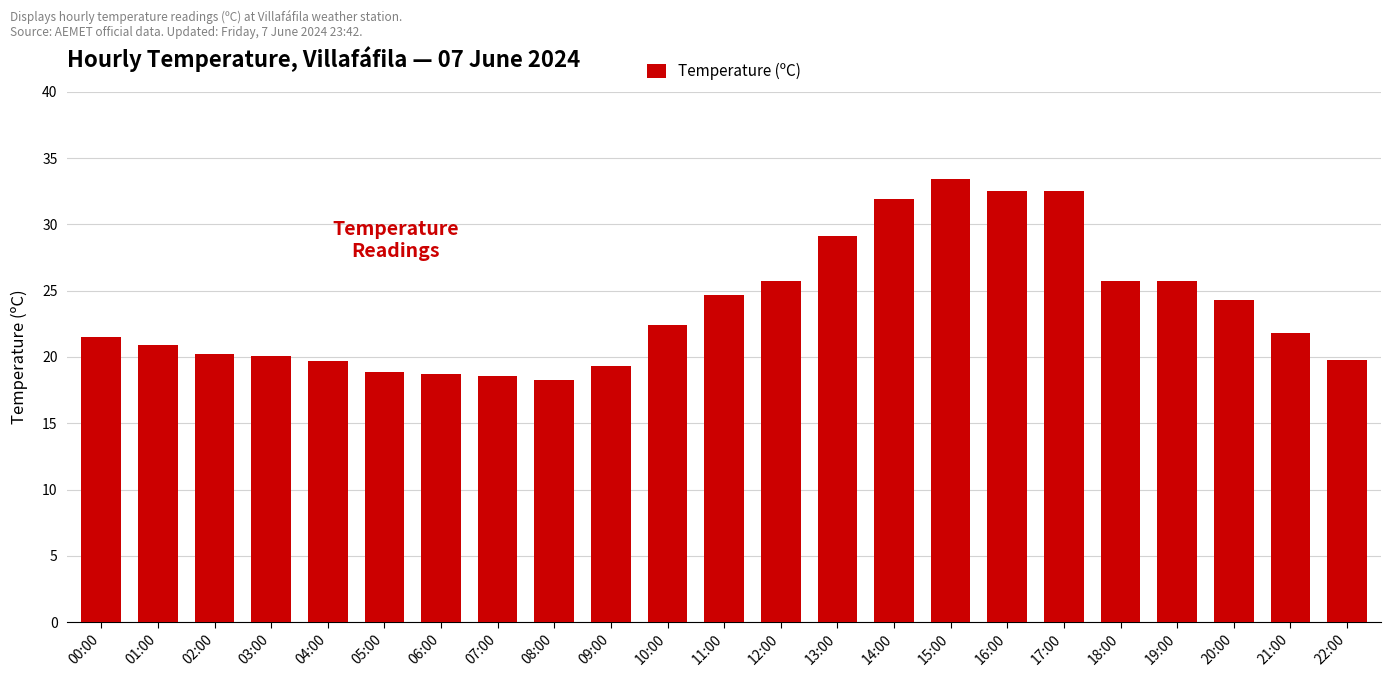

What is the minimum value shown in the chart?

18.3